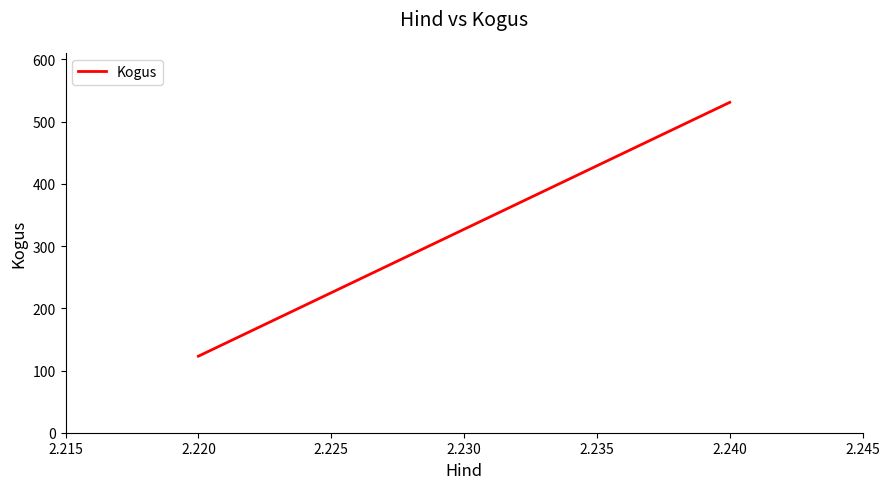

What is the change in value from 2.215 to 2.220?

+408